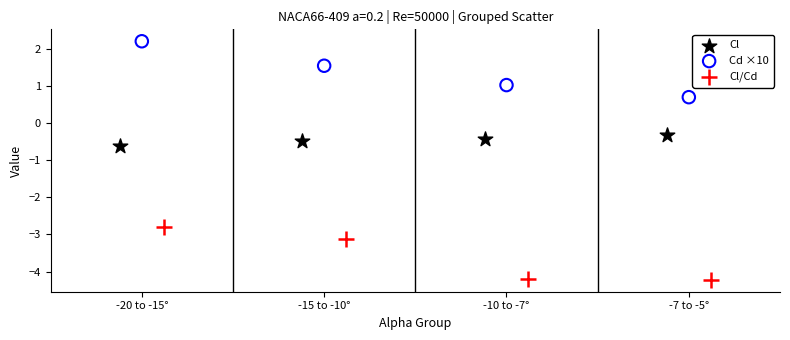

Which series reaches the minimum Y coordinate?

Cl/Cd